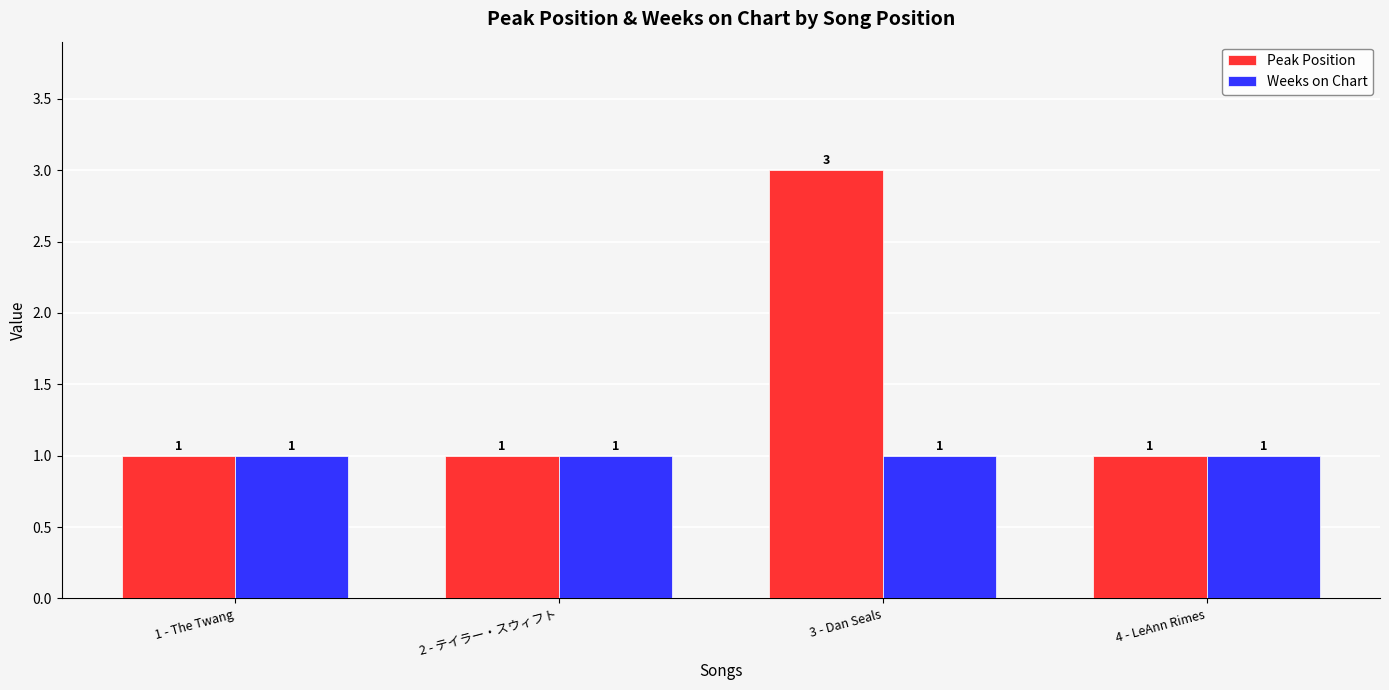

Reading left to right, list all the values displayed in this chart.

Peak Position: 1	1	3	1
Weeks on Chart: 1	1	1	1